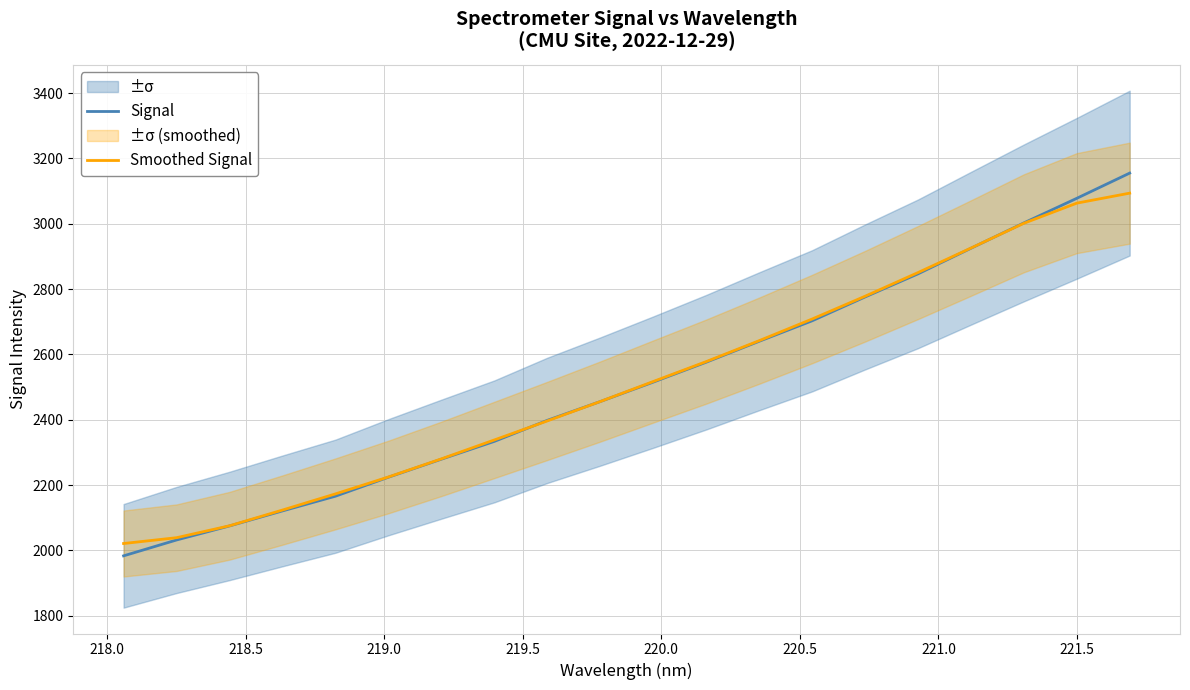

What are all the series names shown in the legend?

Signal, Smoothed Signal